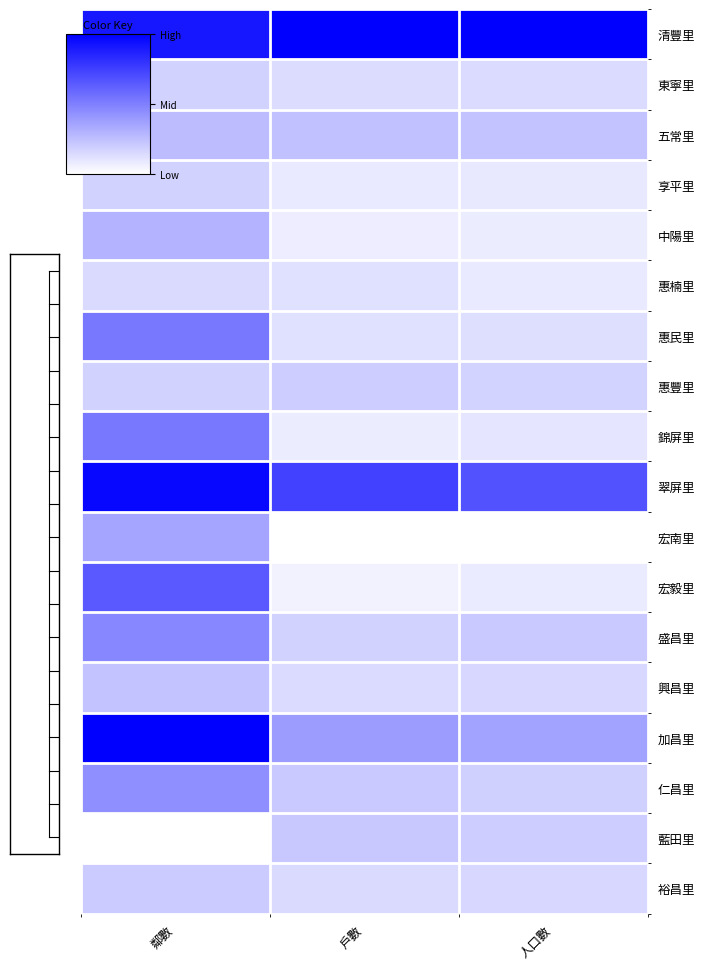

Rank the series at 人口數 from highest to lowest value.

清豐里, 翠屏里, 加昌里, 五常里, 盛昌里, 藍田里, 仁昌里, 惠豐里, 裕昌里, 興昌里, 東寧里, 惠民里, 錦屏里, 享平里, 惠楠里, 宏毅里, 中陽里, 宏南里